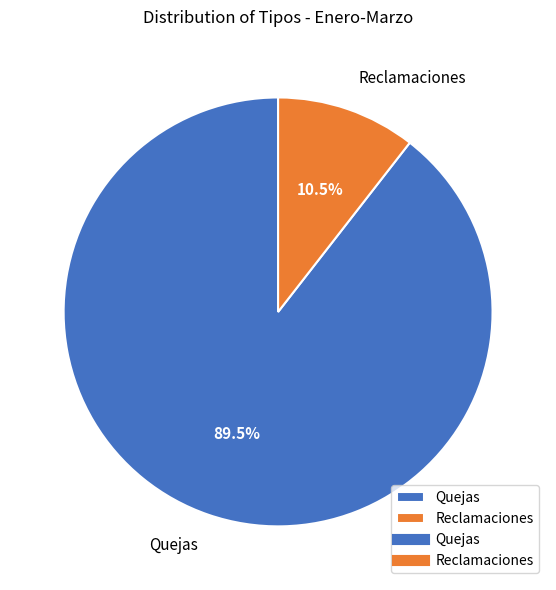

How many segments does this pie chart have?

2